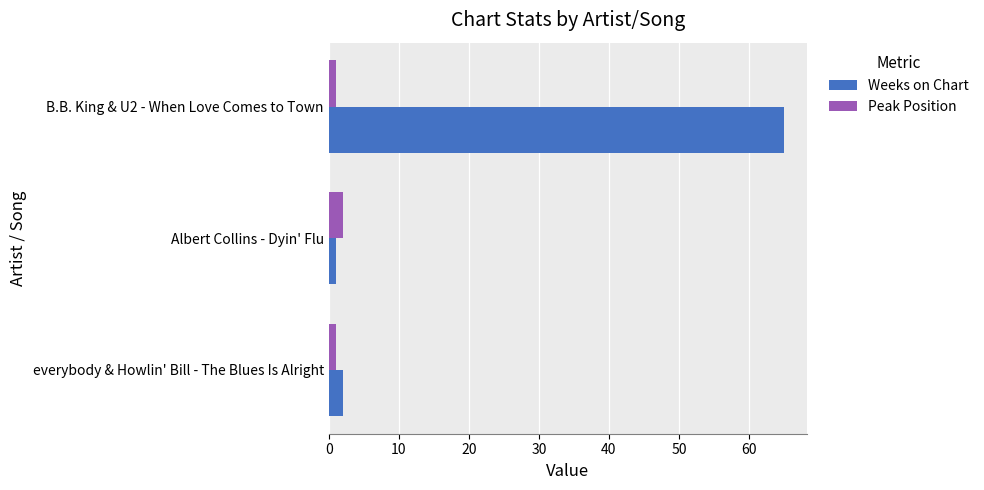

List the series in order of their overall mean, lowest first.

Peak Position, Weeks on Chart